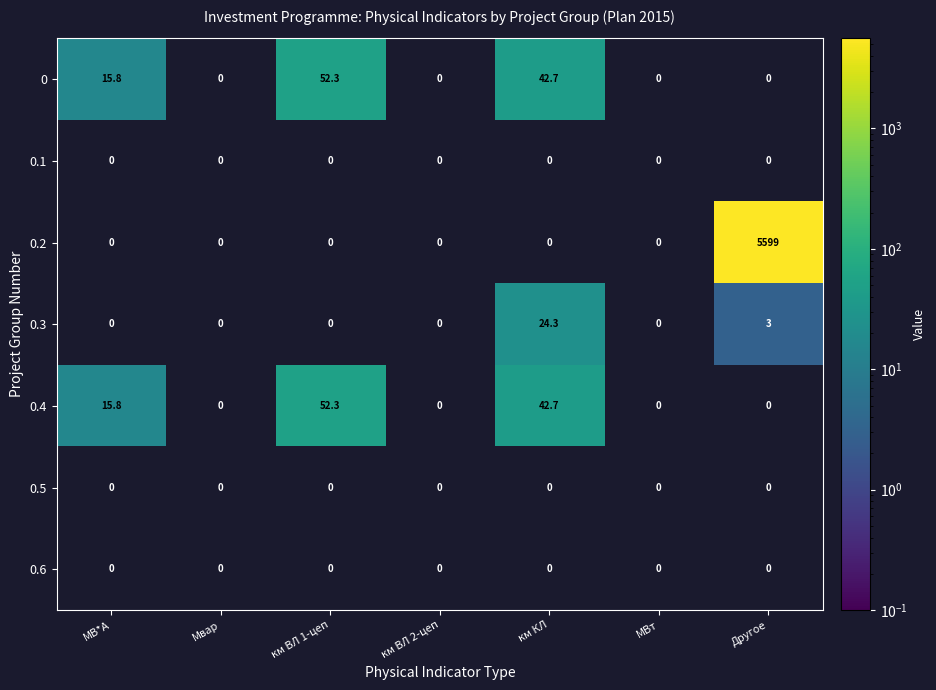

At which category is the sum across all series the highest?

Другое